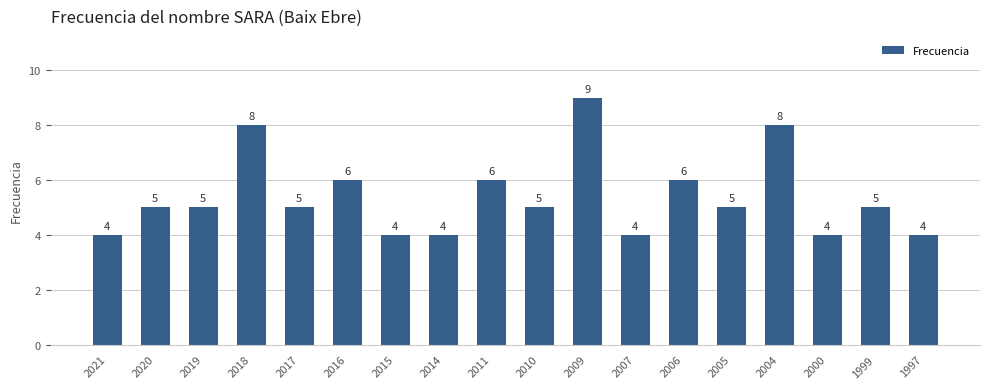

Are the bars grouped side by side (vs. stacked)?

No